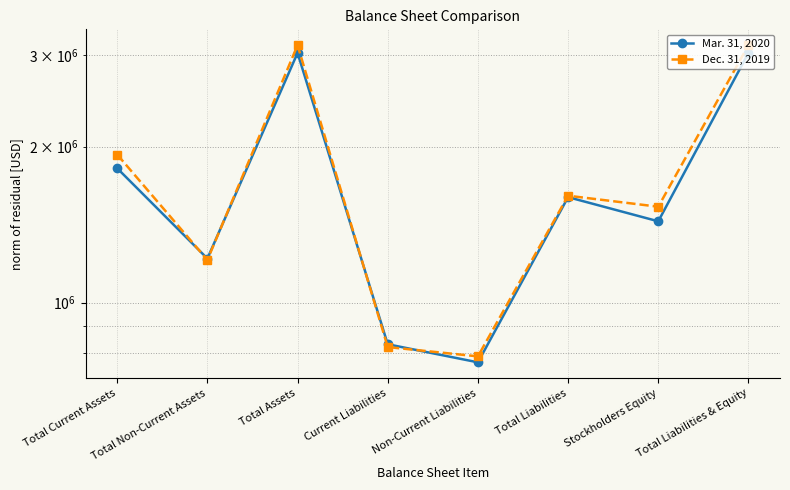

Where does the Mar. 31, 2020 series first go above 1597858?

Total Current Assets